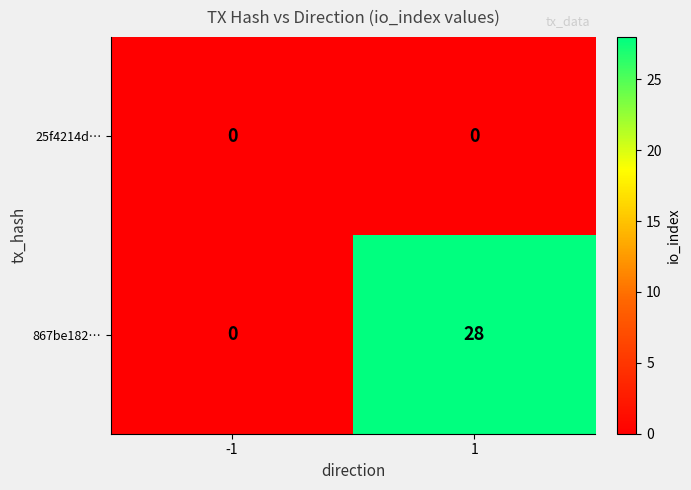

True or false: 867be182… has a value of 19 at 1.

False